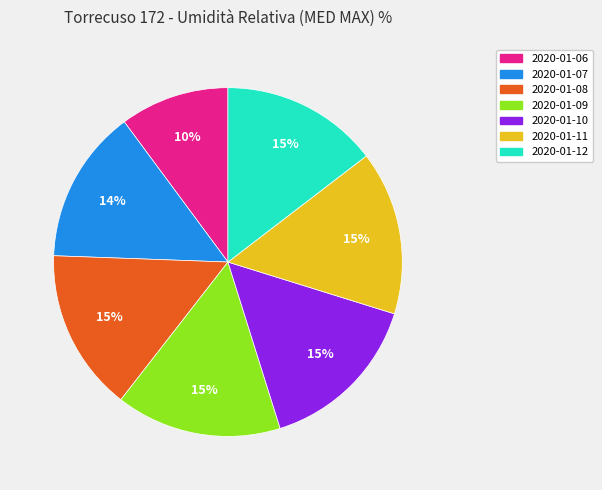

To the nearest percent, what is the difference between the largest and smallest slice percentages?

5%